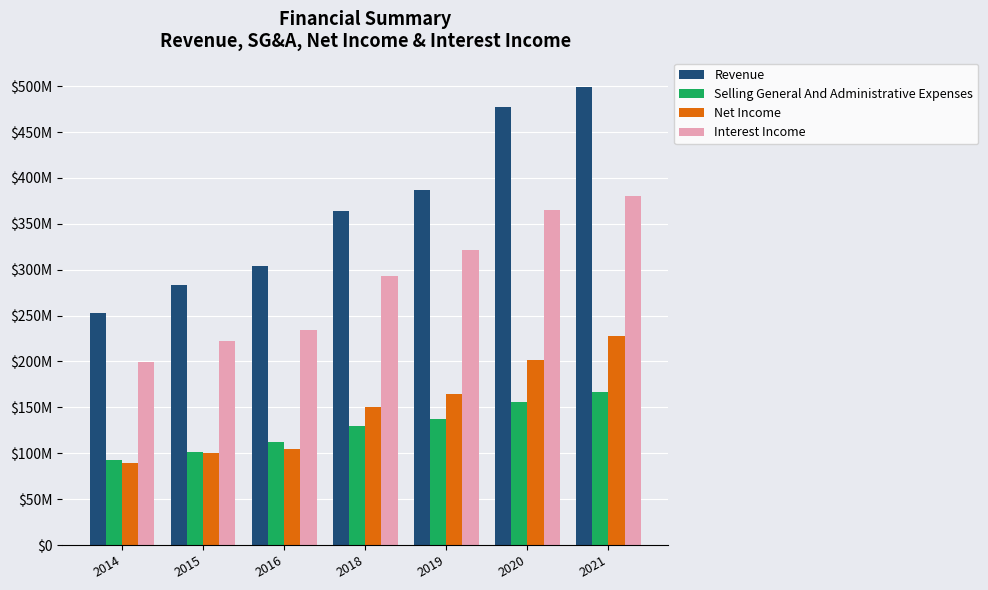

Reading left to right, what are all the values shown in this chart?

Revenue: 2014=253225000	2015=283658000	2016=303774000	2018=364470000	2019=386955000	2020=477677000	2021=499565000
Selling General And Administrative Expenses: 2014=92325000	2015=100831000	2016=111984000	2018=129817000	2019=137150000	2020=155820000	2021=166561000
Net Income: 2014=89559000	2015=100381000	2016=104774000	2018=150638000	2019=164812000	2020=202034000	2021=227562000
Interest Income: 2014=199140000	2015=222673000	2016=234400000	2018=292628000	2019=321284000	2020=364984000	2021=380444000